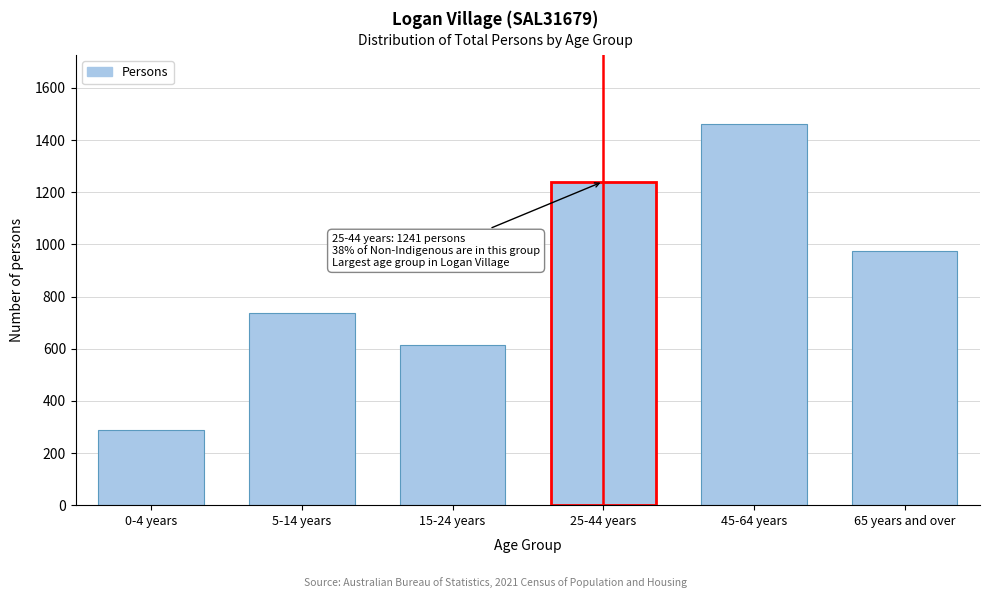

Reading left to right, what are all the values shown in this chart?

0-4 years=289	5-14 years=738	15-24 years=613	25-44 years=1241	45-64 years=1463	65 years and over=973